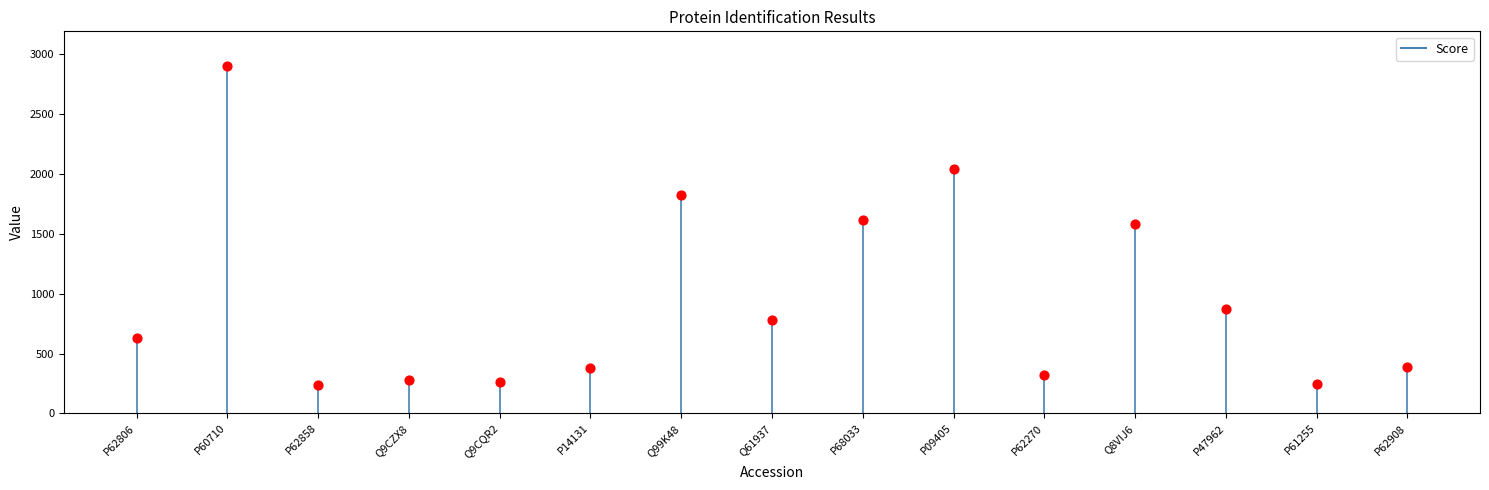

What is the range of Y values (max minus min)?

2668